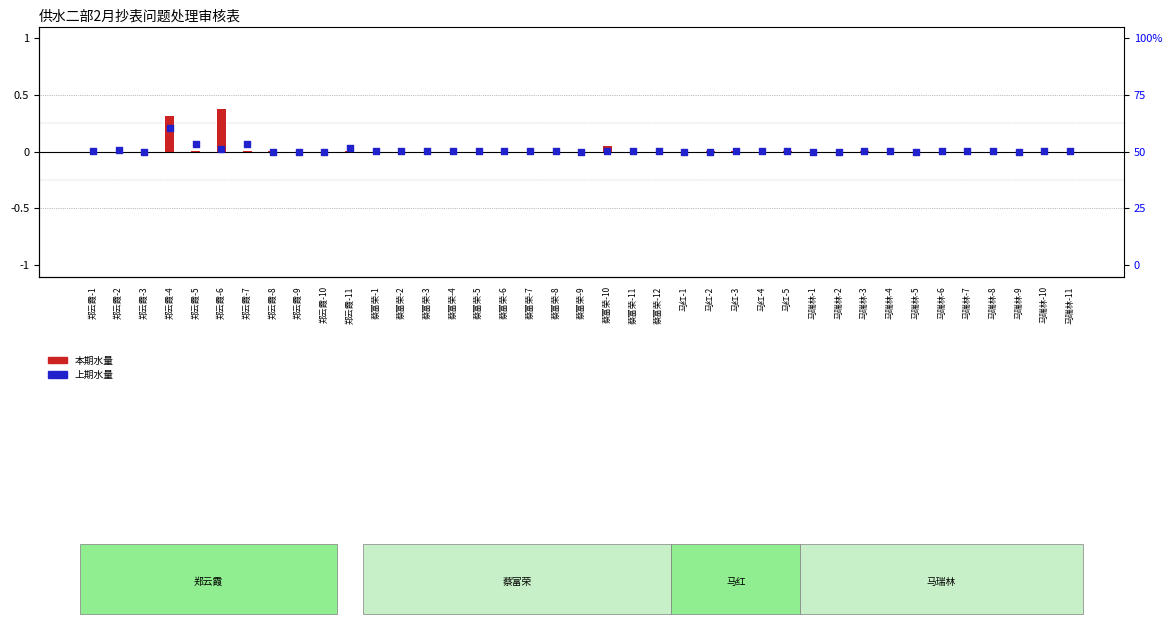

Which series has the largest Y range (max minus min)?

本期水量 (normalized diff)